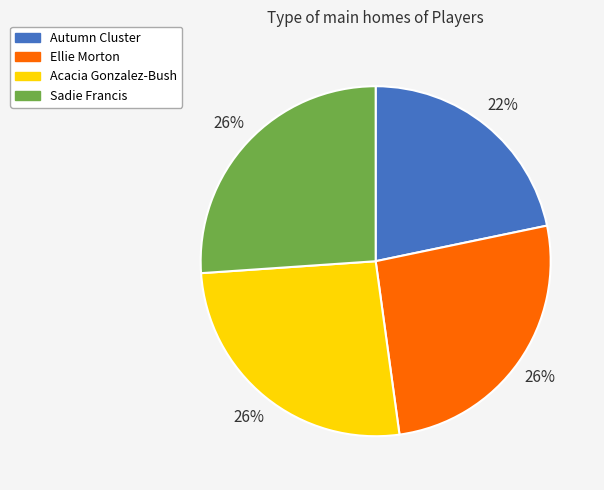

Which slice is the smallest?

Autumn Cluster